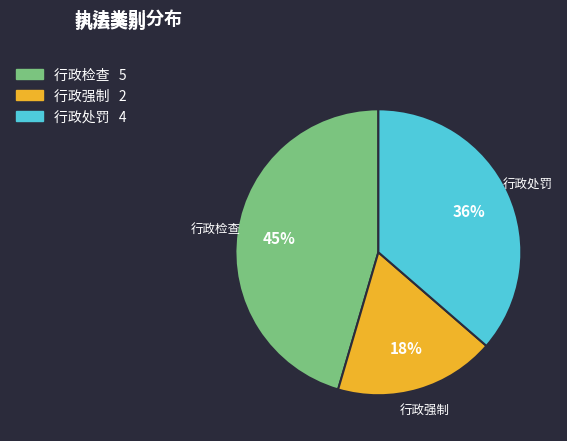

Which slice is the largest?

行政检查